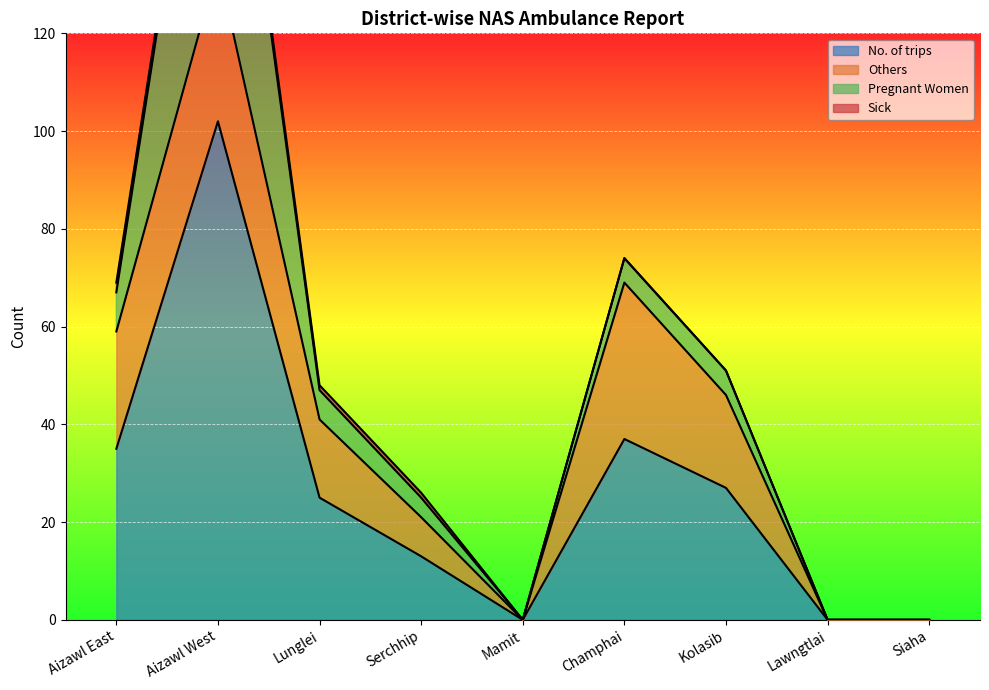

At how many categories does at least one series exceed 27?

3